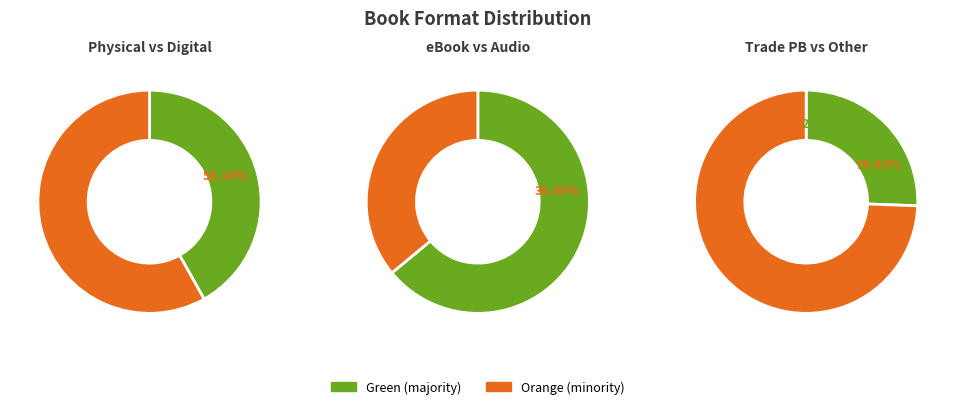

The Trade Paperback slice represents 26% of the pie. True or false?

True